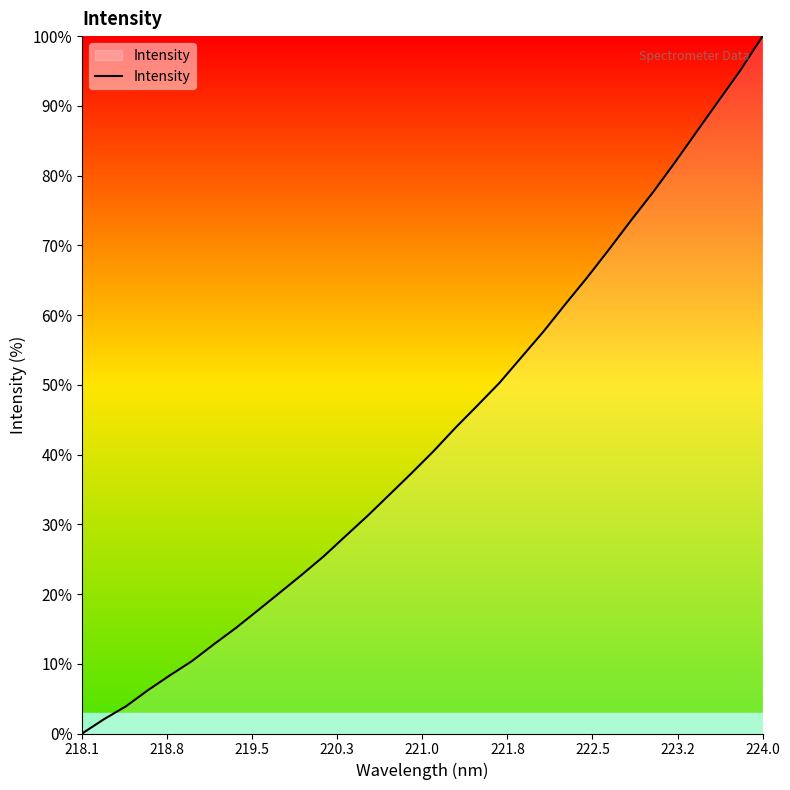

What is the difference between the maximum and minimum values?

100.0